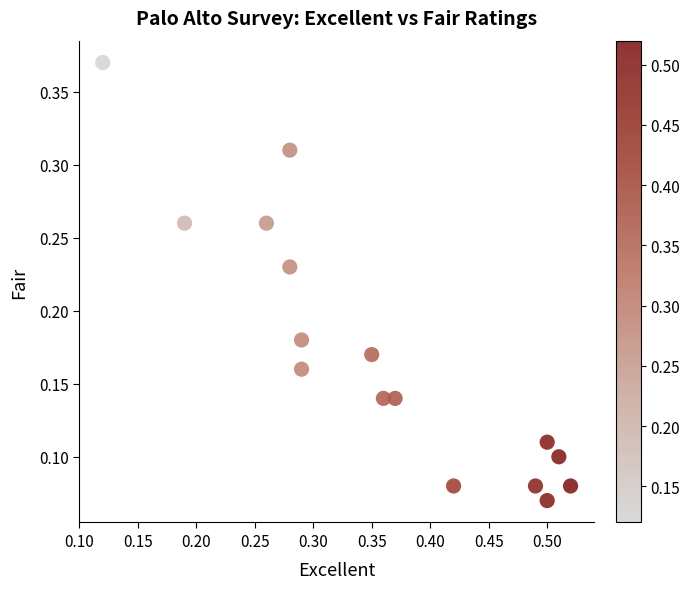

How many data points are displayed?

16